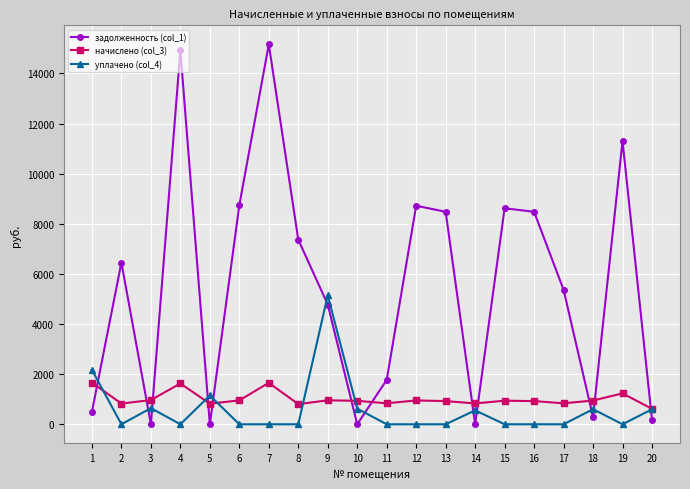

Rank the series at 6 from highest to lowest value.

задолженность (col_1), начислено (col_3), уплачено (col_4)